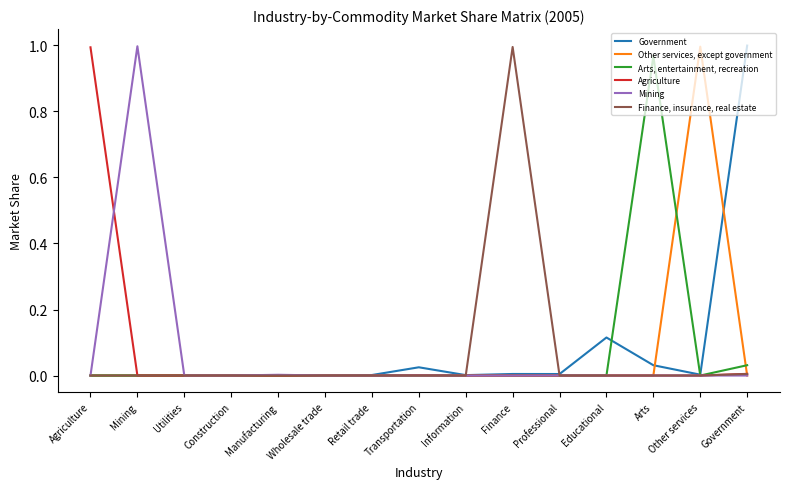

List the series in order of their peak value, lowest first.

Arts, entertainment, recreation, Agriculture, Finance, insurance, real estate, Other services, except government, Mining, Government